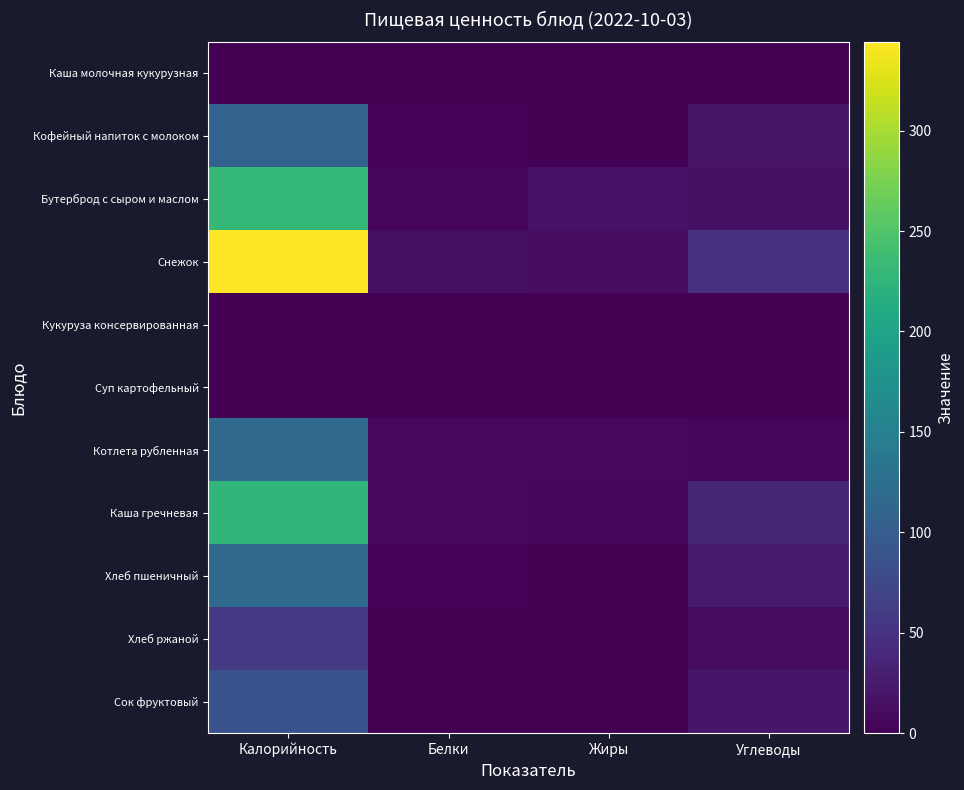

At which category does the chart reach its peak across all series?

Калорийность